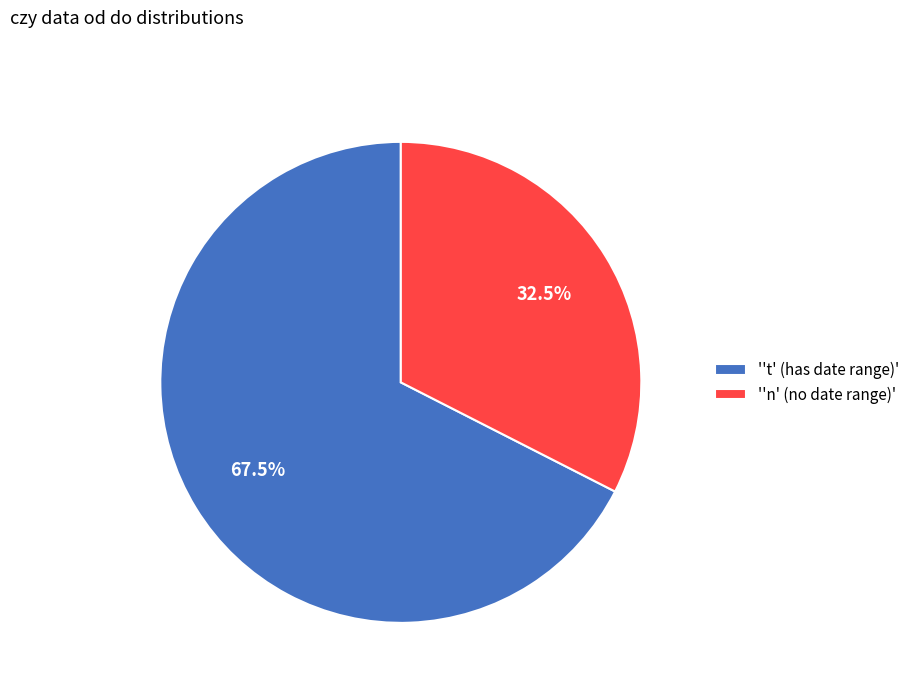

Count the number of slices in the pie.

2